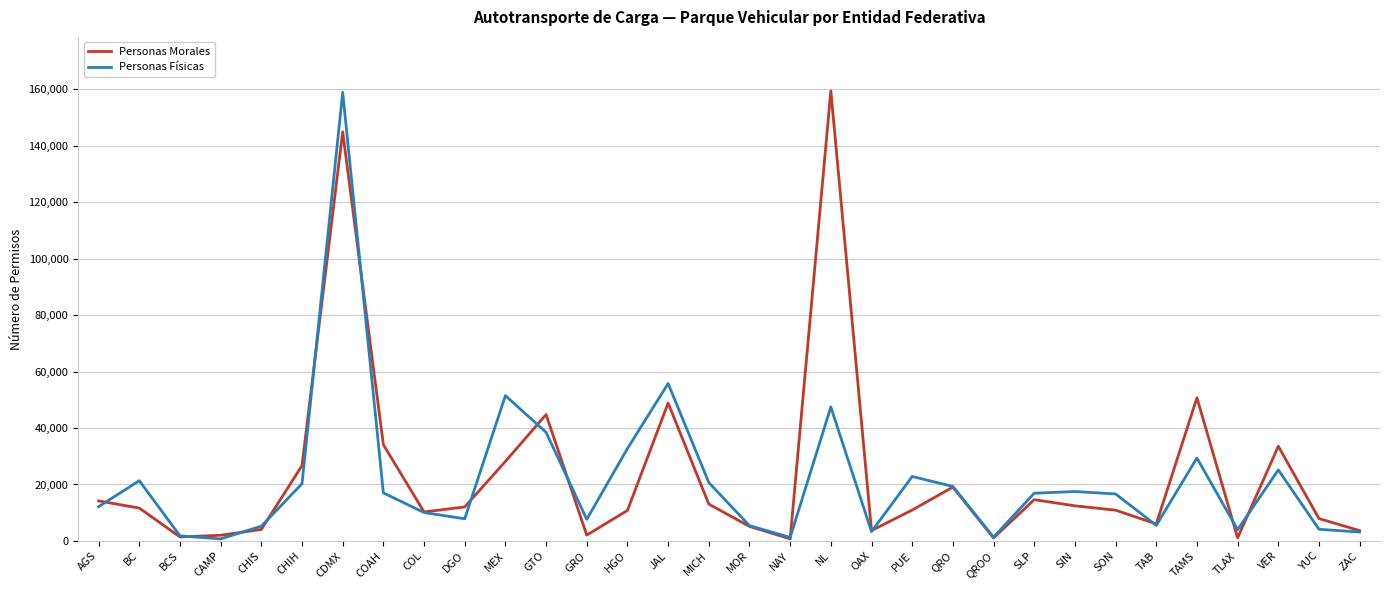

Rank the series at HGO from lowest to highest value.

Personas Morales, Personas Físicas